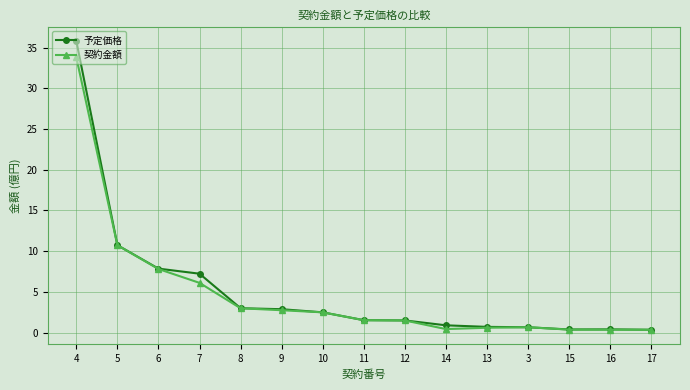

What is the label of the 6th point from the left?

9